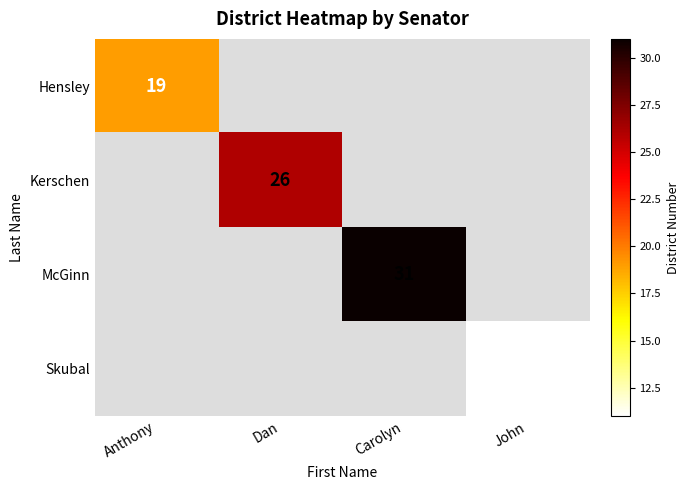

The Kerschen series shows 10 at Dan. True or false?

False